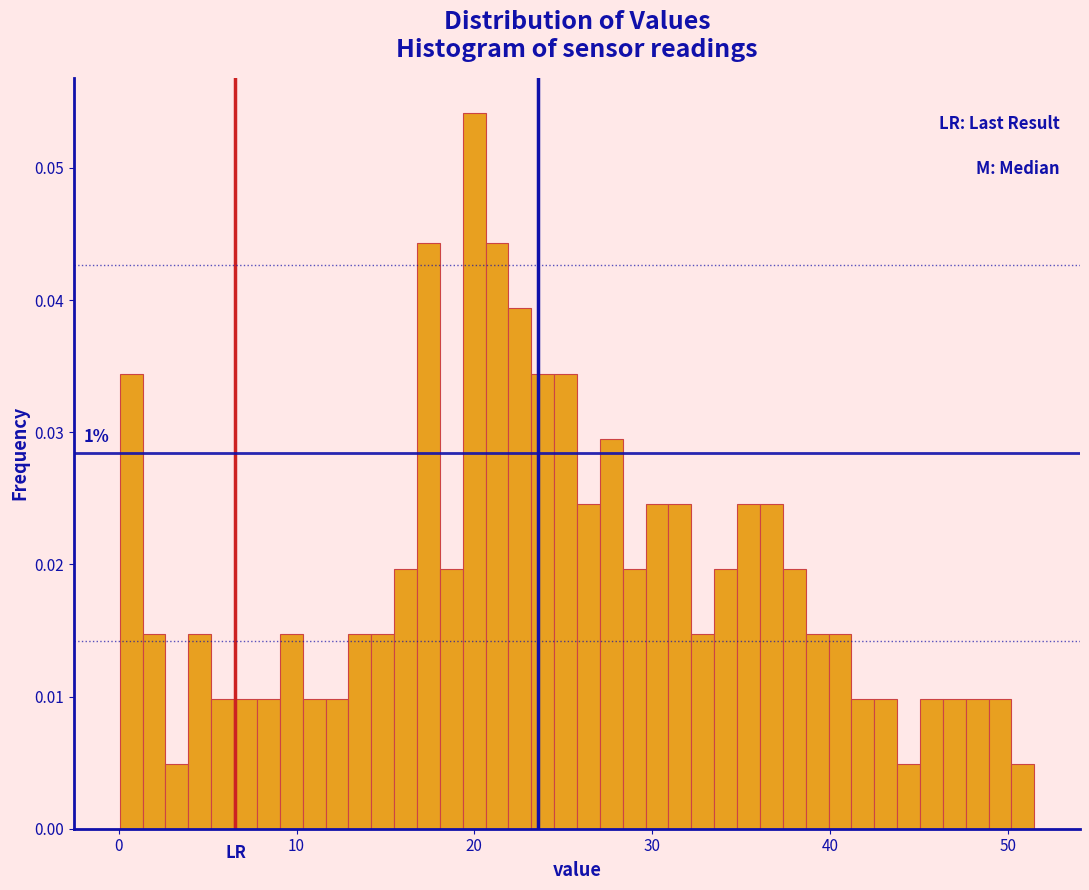

Around what value on the x-axis is the tallest bar? Give the approximate position of its centre, as read against the axis.

20